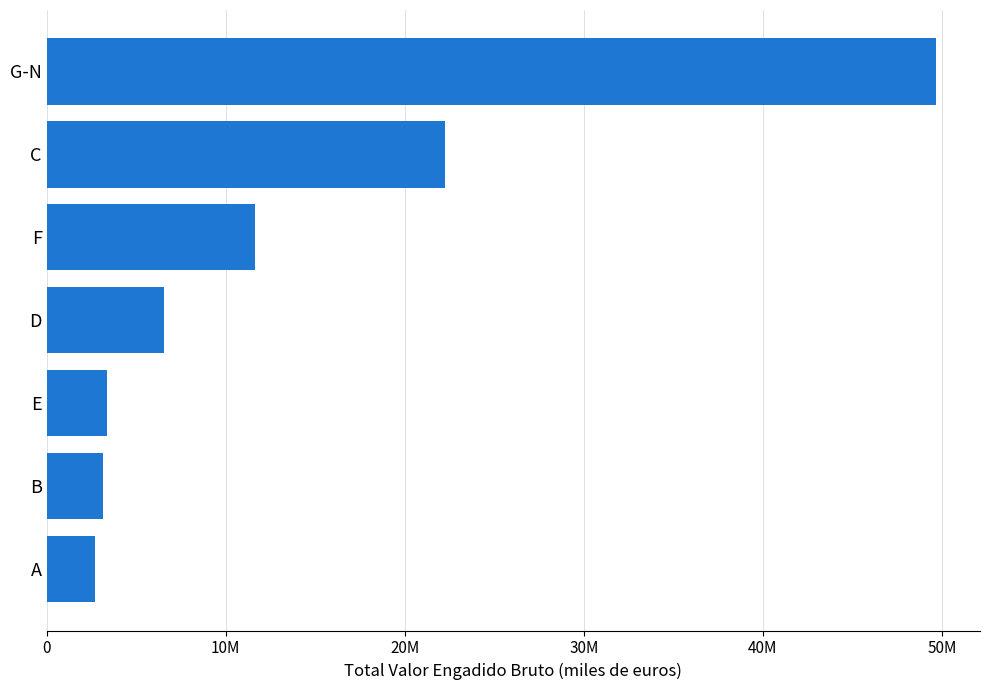

Are the bars horizontal?

Yes